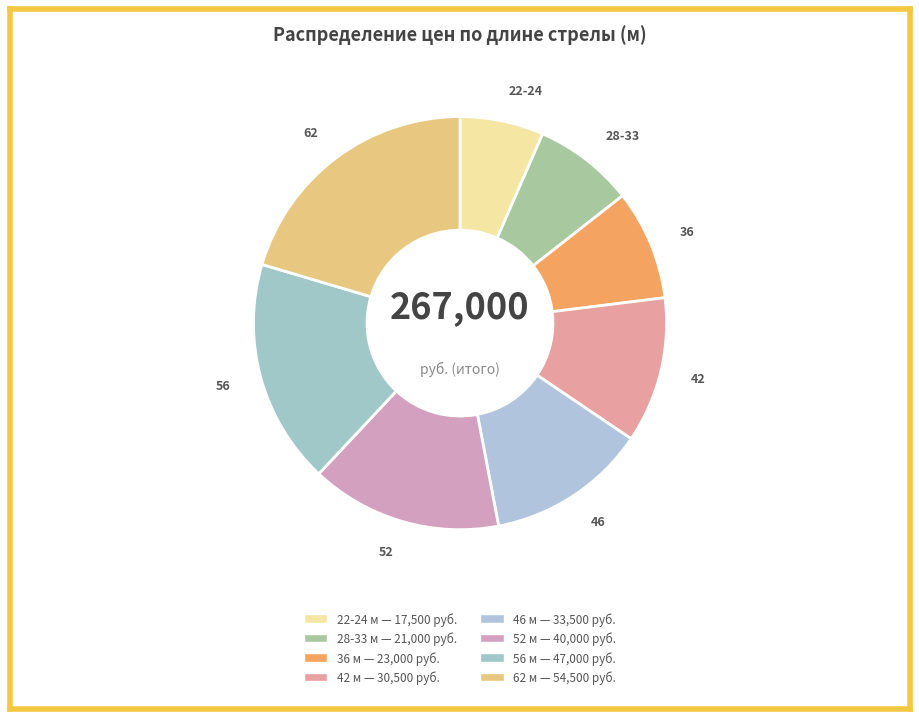

Do 52 and 28-33 together represent more than half of the pie?

No